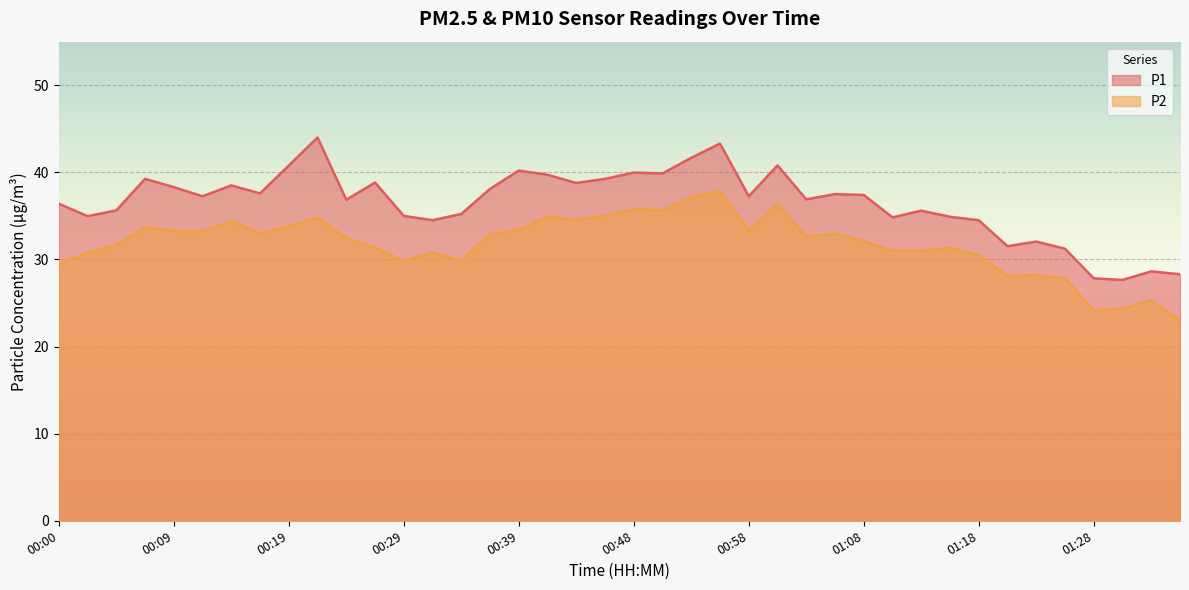

What are all the series names shown in the legend?

P1, P2